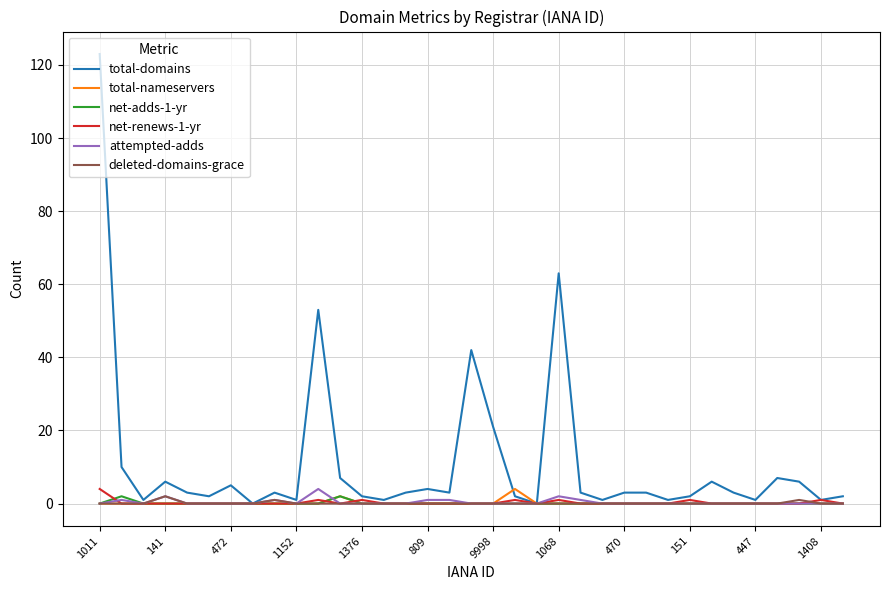

Is this an area chart (filled region under the line)?

No